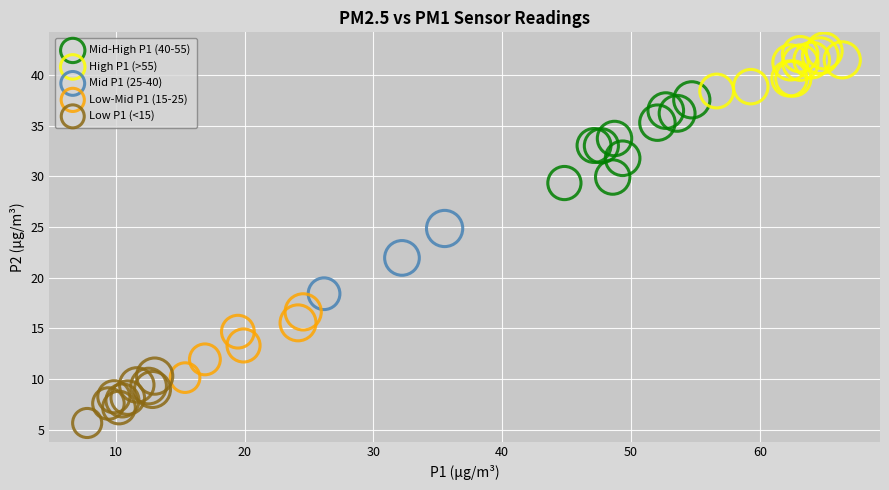

Which series has the largest Y range (max minus min)?

Mid-High P1 (40-55)